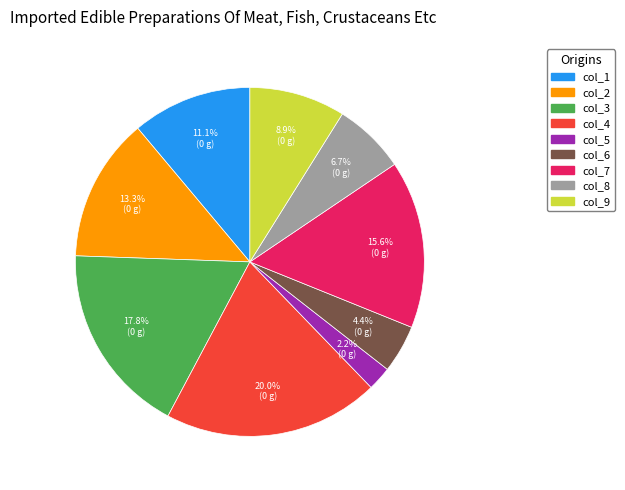

Do col_4 and col_3 together represent more than half of the pie?

No